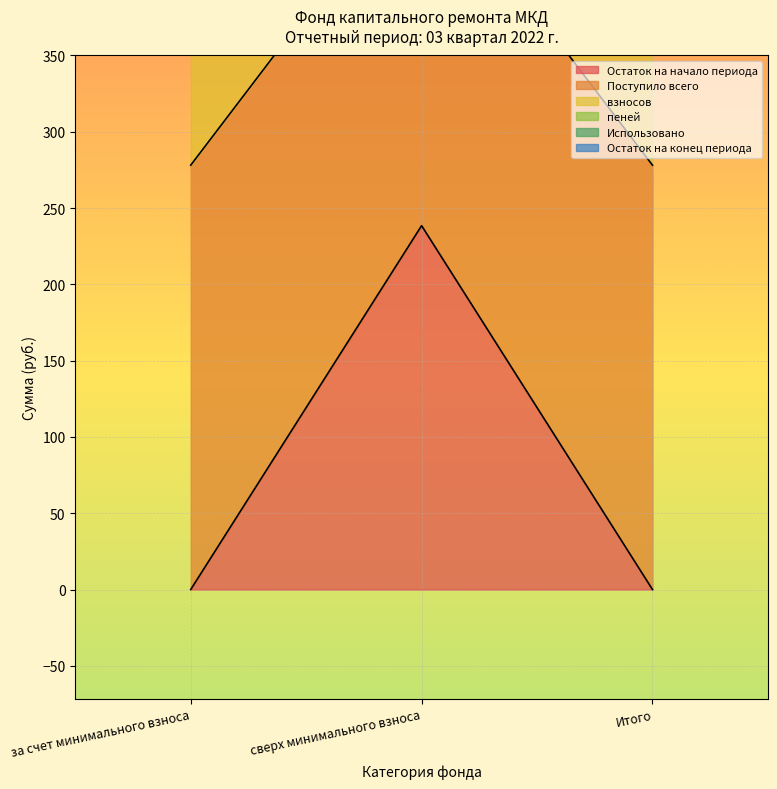

Which series has the largest range (max minus min)?

Поступило всего